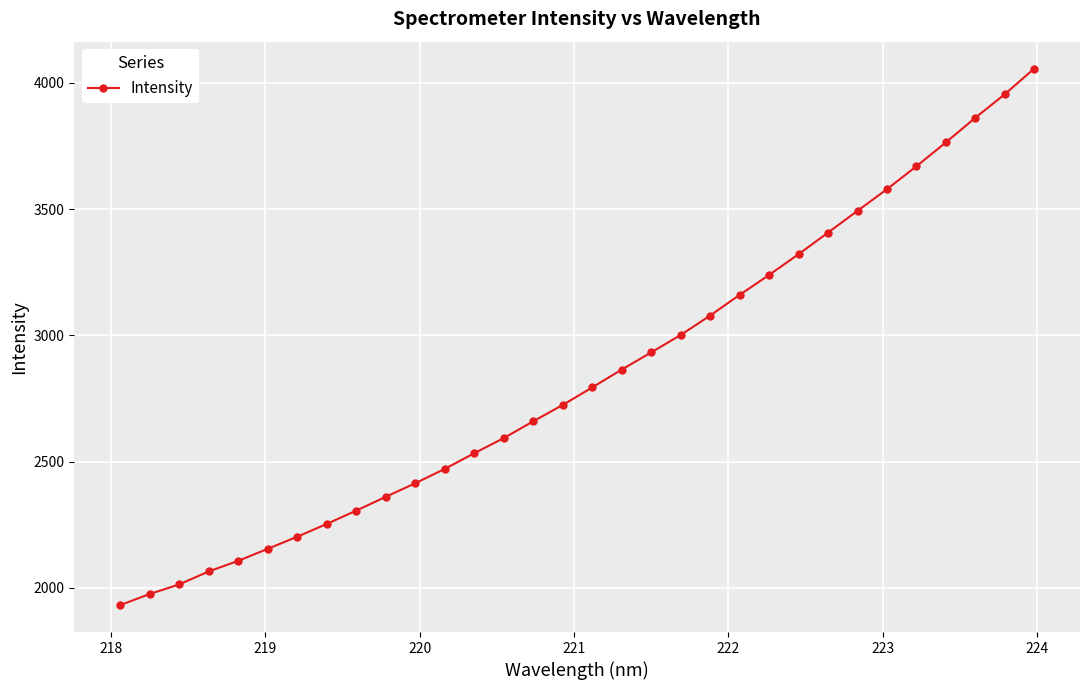

What is the sum of all values?

90941.8